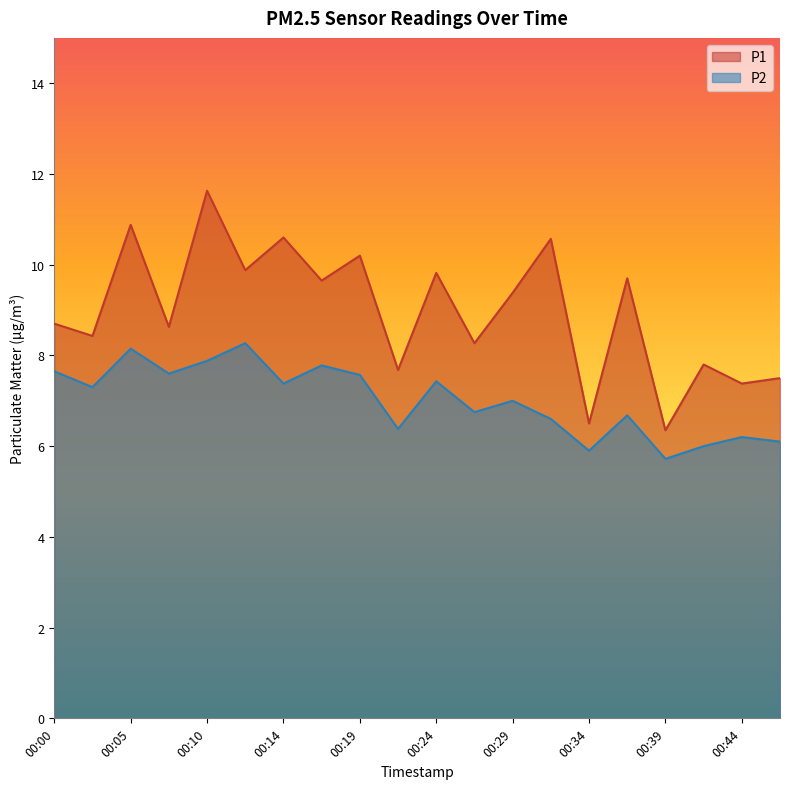

What is the difference between the P2 values at 00:36 and 00:05?

1.5